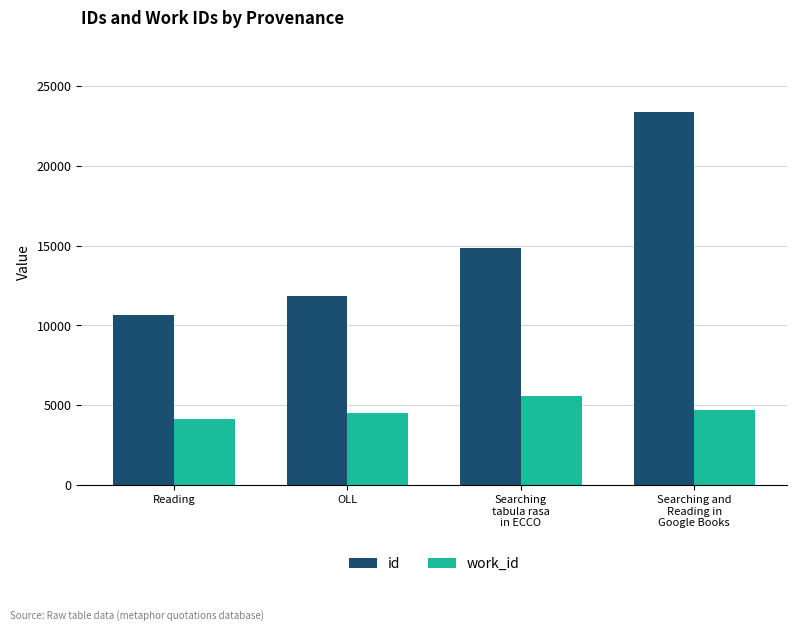

List the series in order of their peak value, highest first.

id, work_id